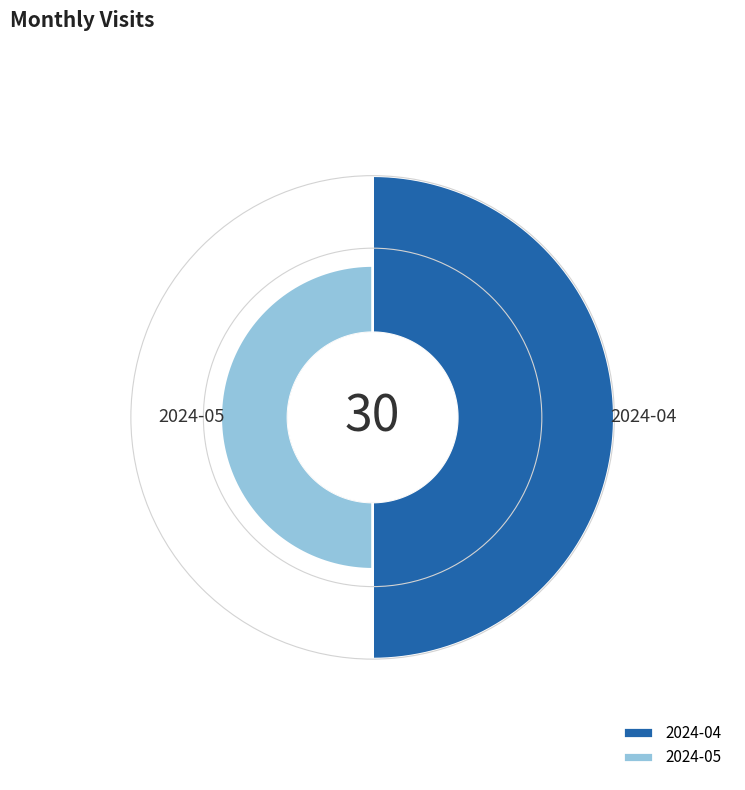

Which has a higher value, 2024-05 or 2024-04?

2024-04